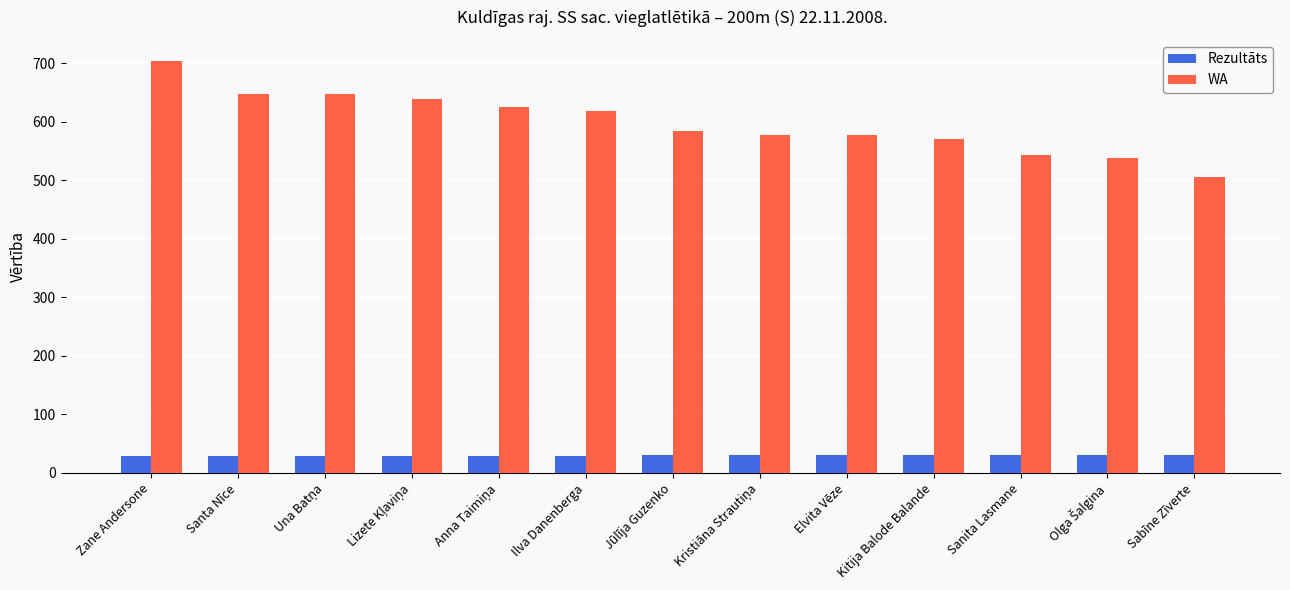

Read the Rezultāts value at Elvita Vēze.

30.1